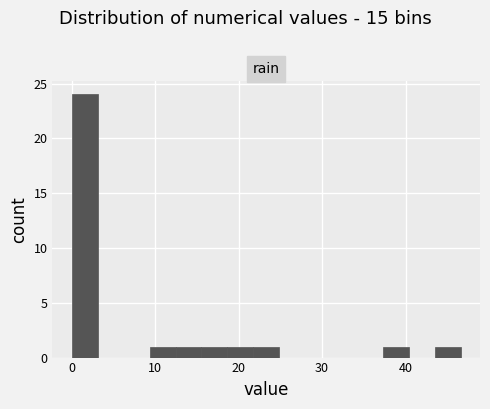

Around what value on the x-axis is the tallest bar? Give the approximate position of its centre, as read against the axis.

2